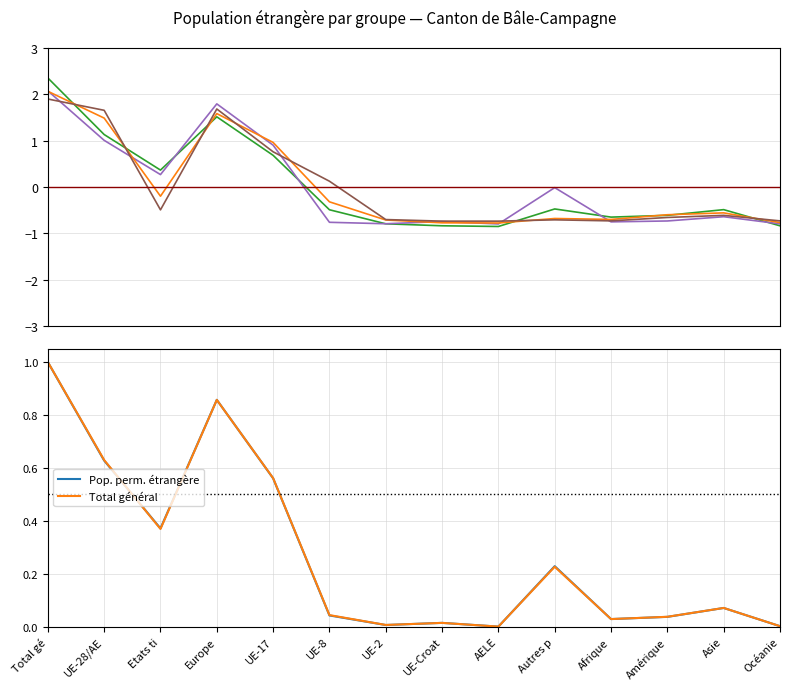

The value of Permis L (Total) at UE-8 is 0.0. True or false?

False